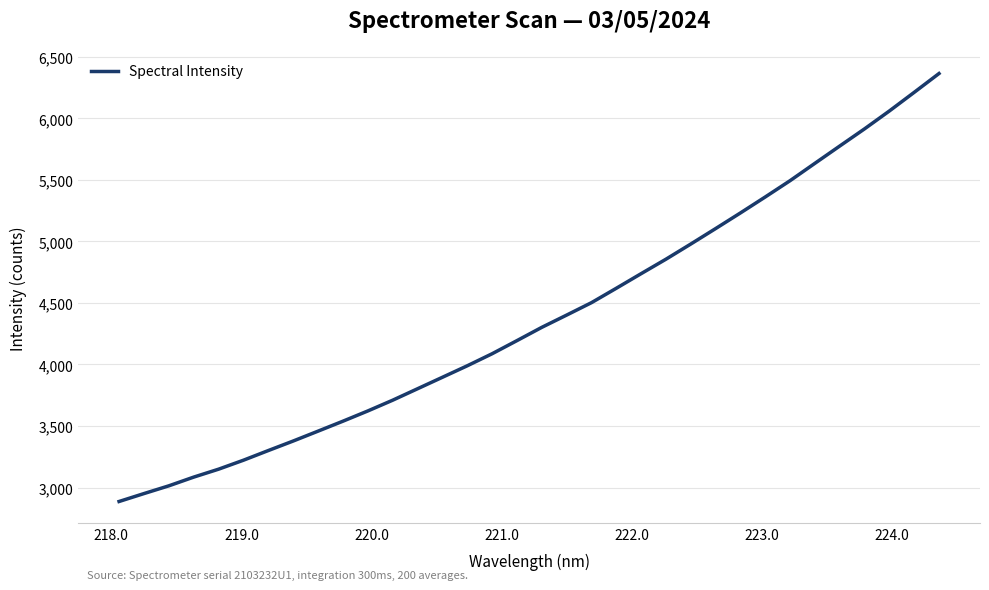

What is the difference between the maximum and minimum values?

3478.8